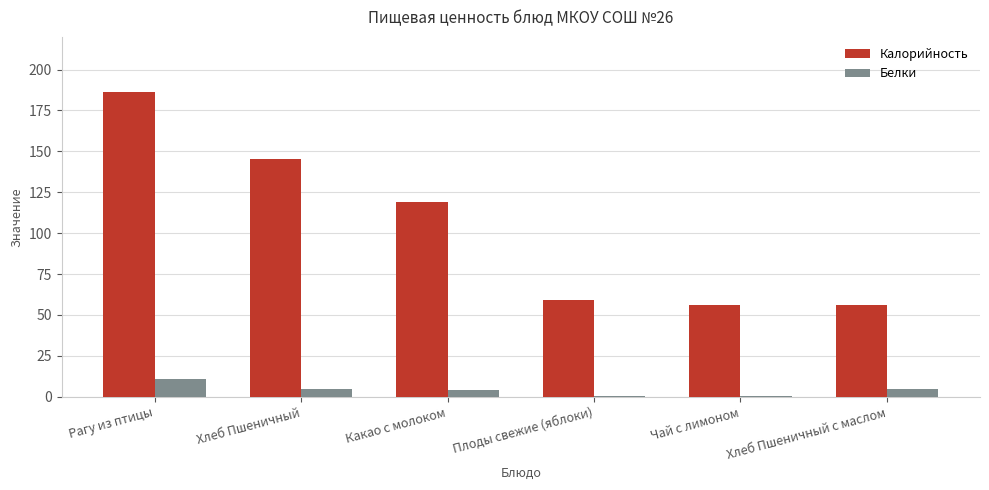

What is the highest value of the Калорийность series?

186.0